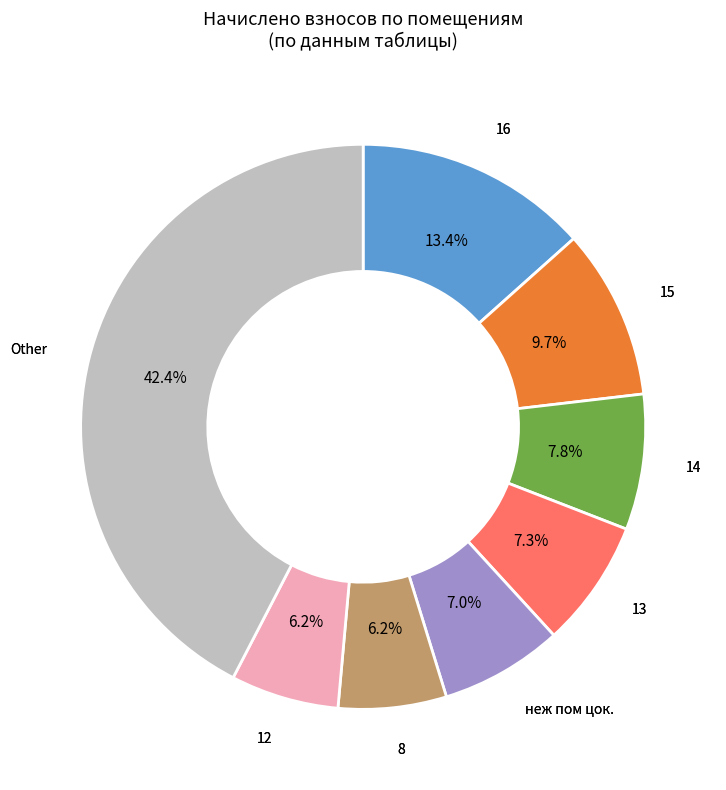

What is the largest slice in the pie chart?

Other